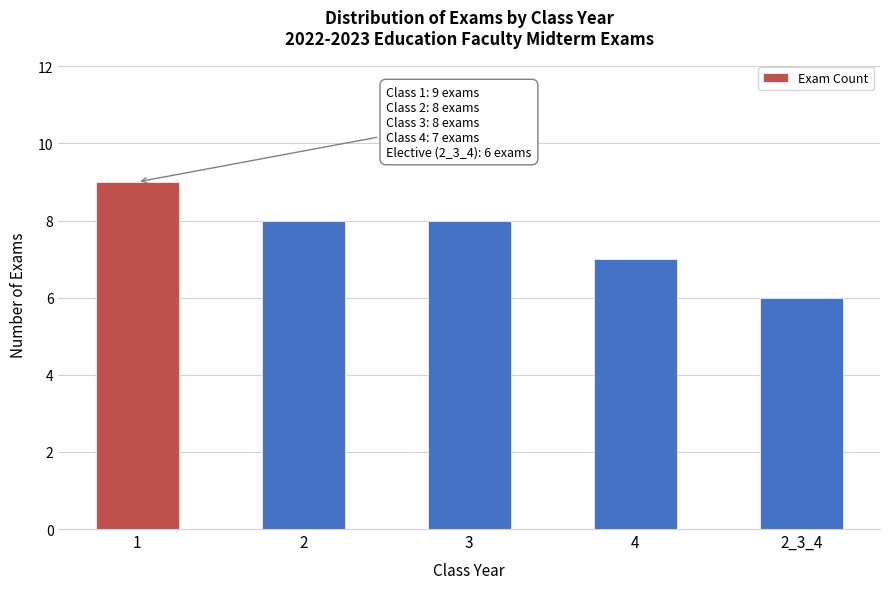

Reading left to right, what are all the values shown in this chart?

9	8	8	7	6